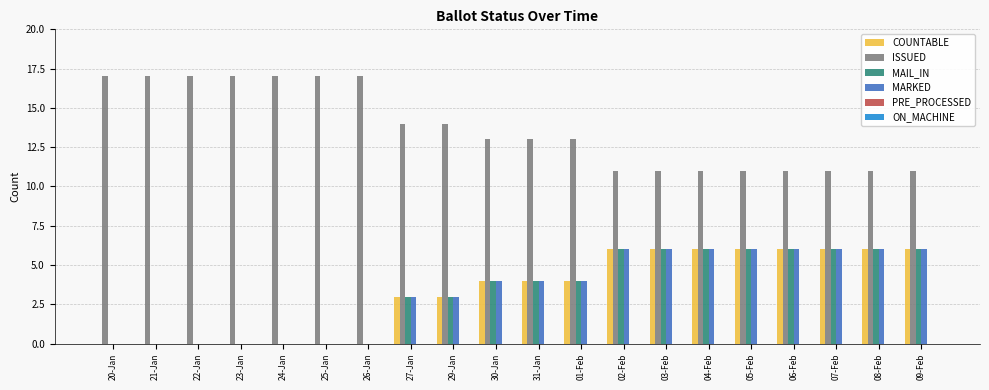

What is the maximum value for MAIL_IN?

6